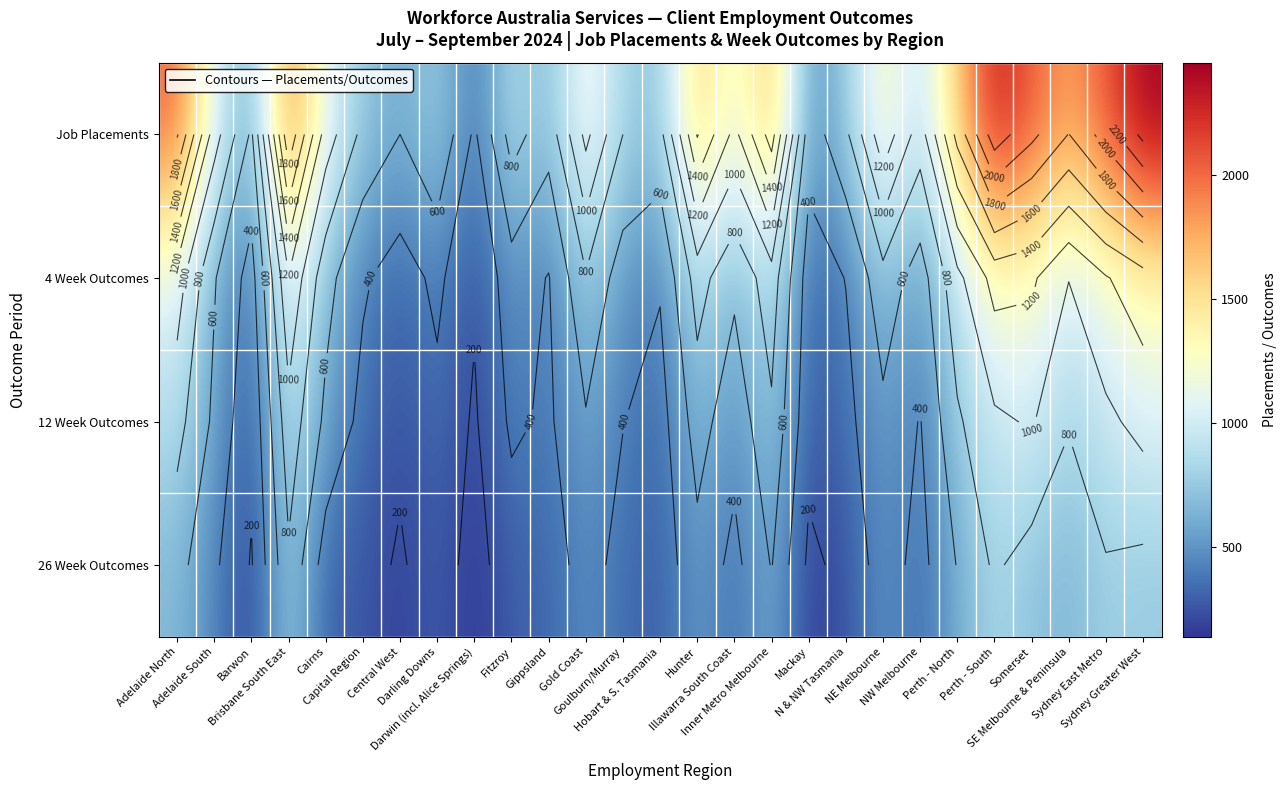

What is the maximum value for 4 Week Outcomes?

1320